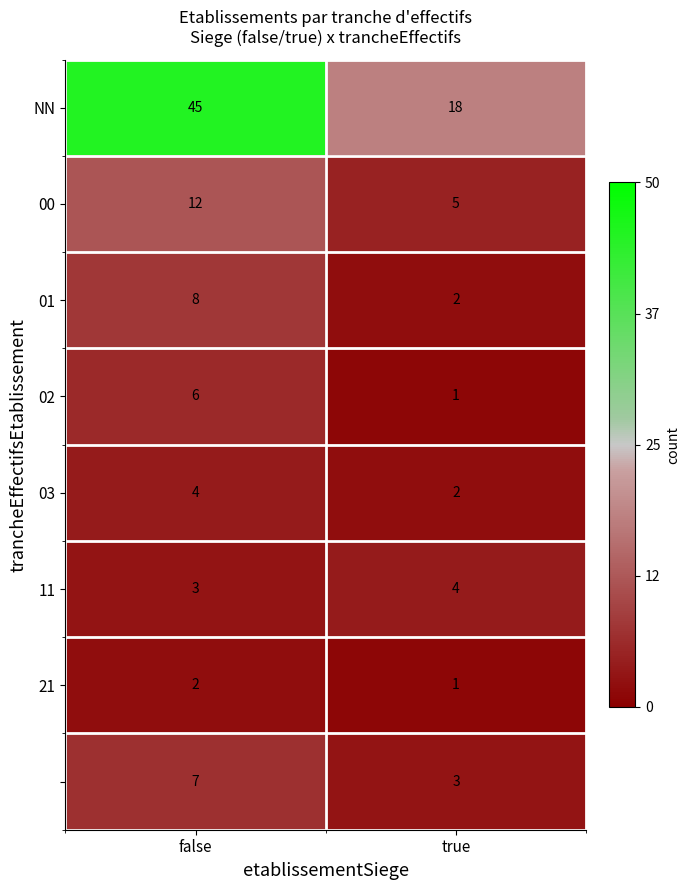

What is the spread (max minus min) of values at false?

43